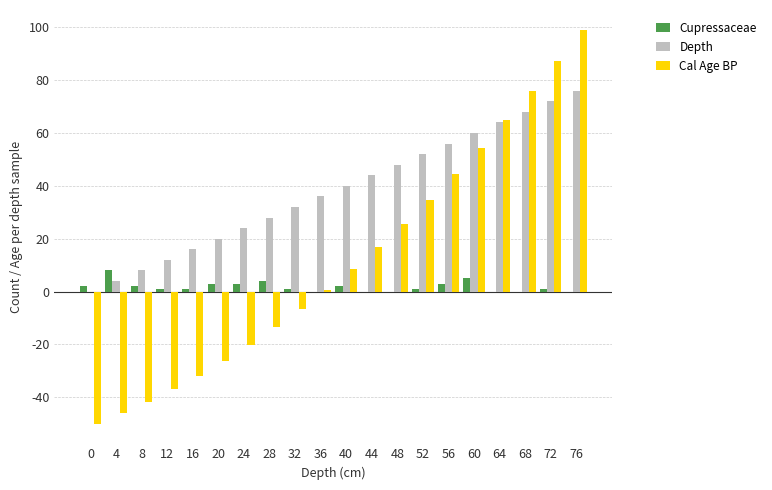

Is the value of Cal Age BP at 24 greater than the value of Cupressaceae at 20?

No